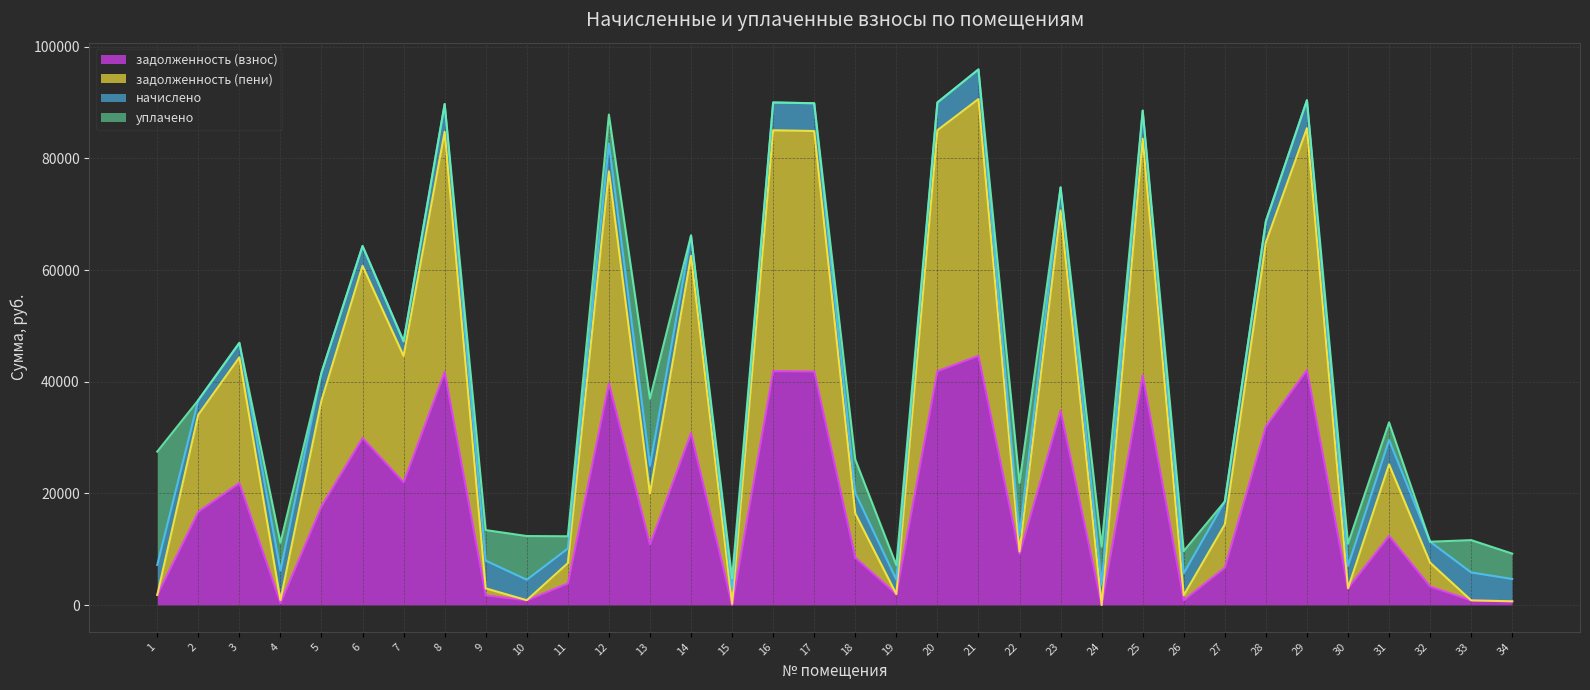

True or false: задолженность (взнос) has more than 2 points higher than both neighbors.

True